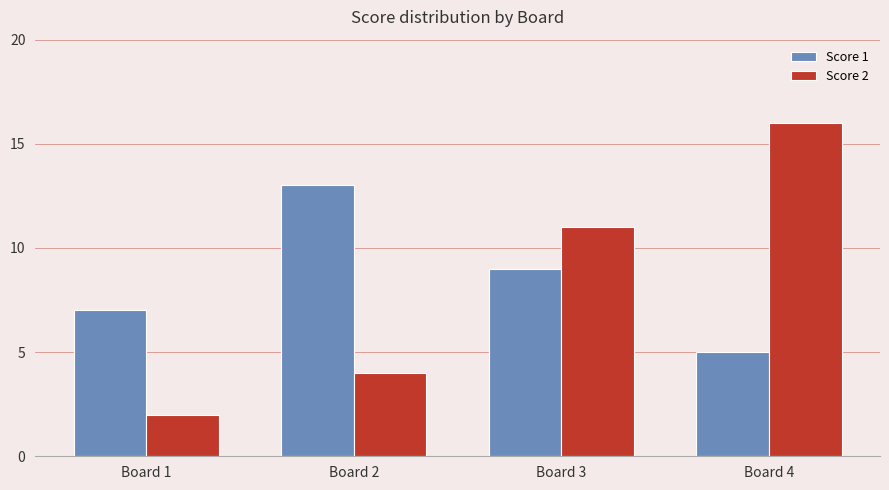

How many bars are there in each group?

2